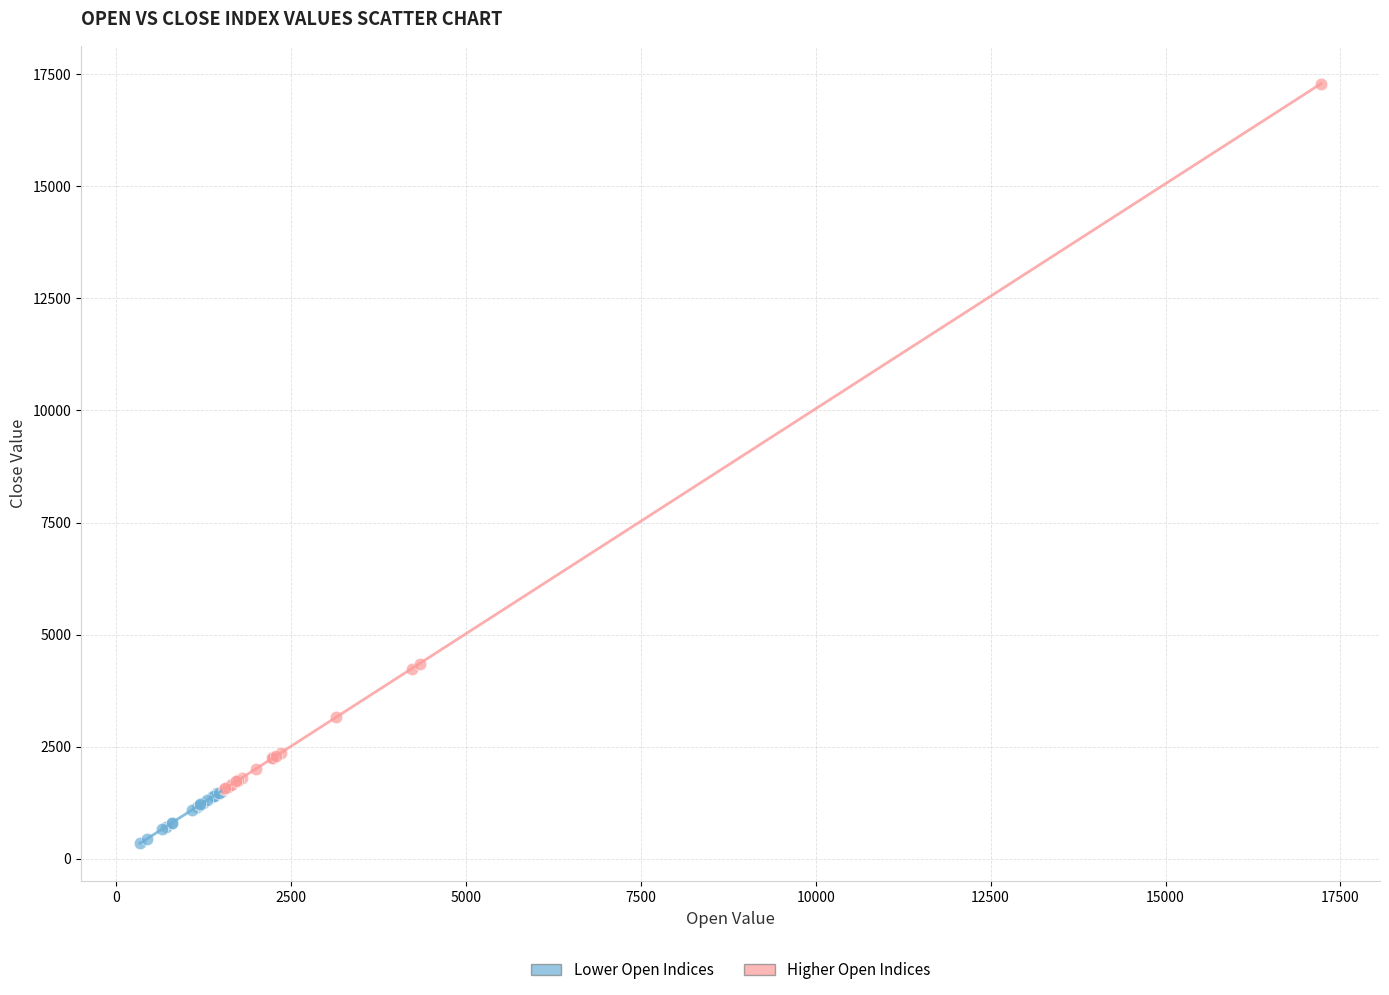

Which series contains the lowest Y value?

Lower Open Indices